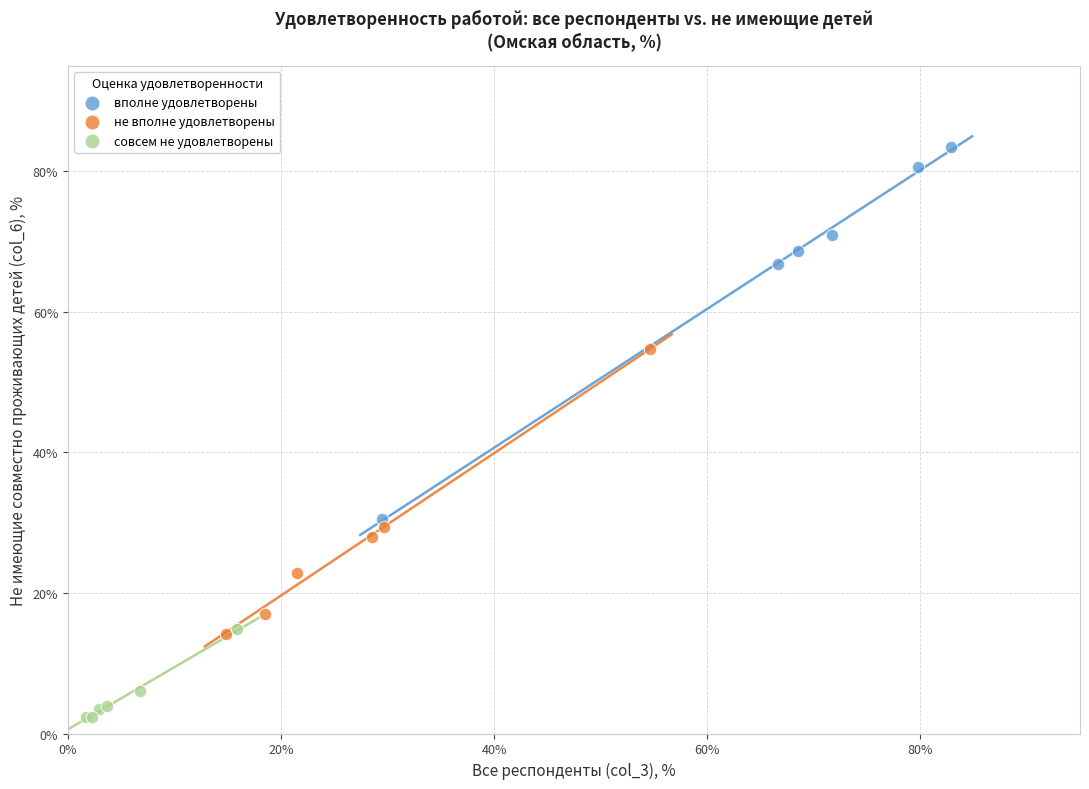

Which series contains the highest Y value?

вполне удовлетворены